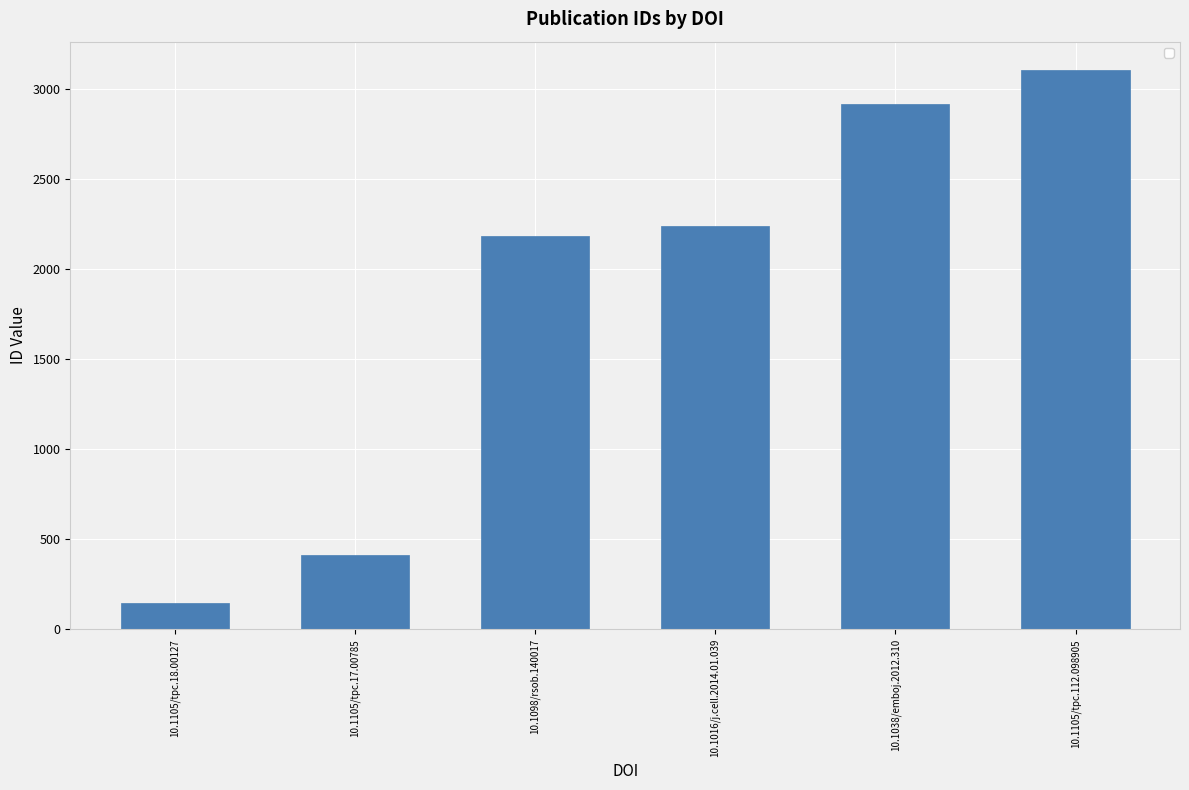

What is the greatest value displayed?

3110